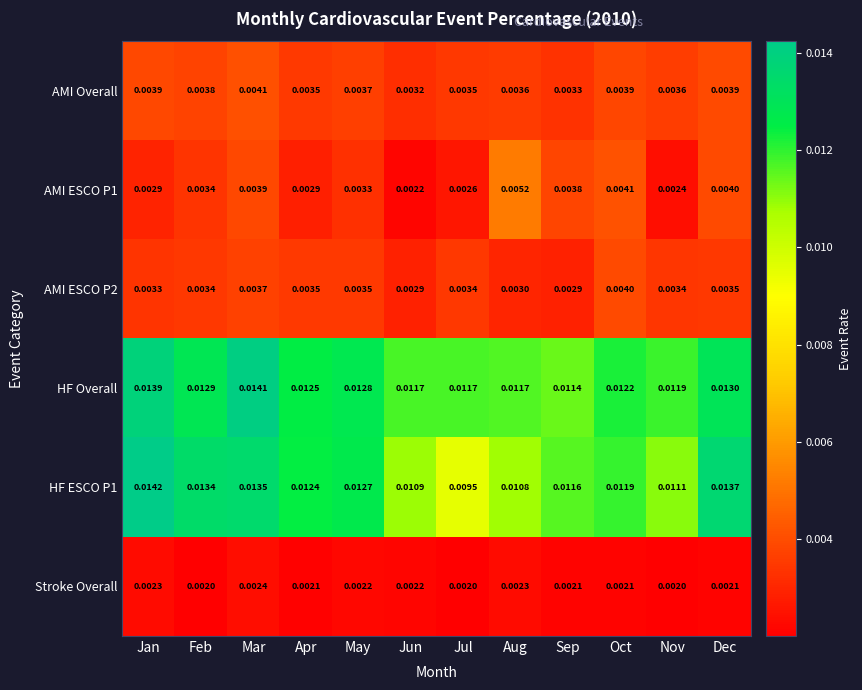

Which series has the largest range (max minus min)?

HF ESCO P1